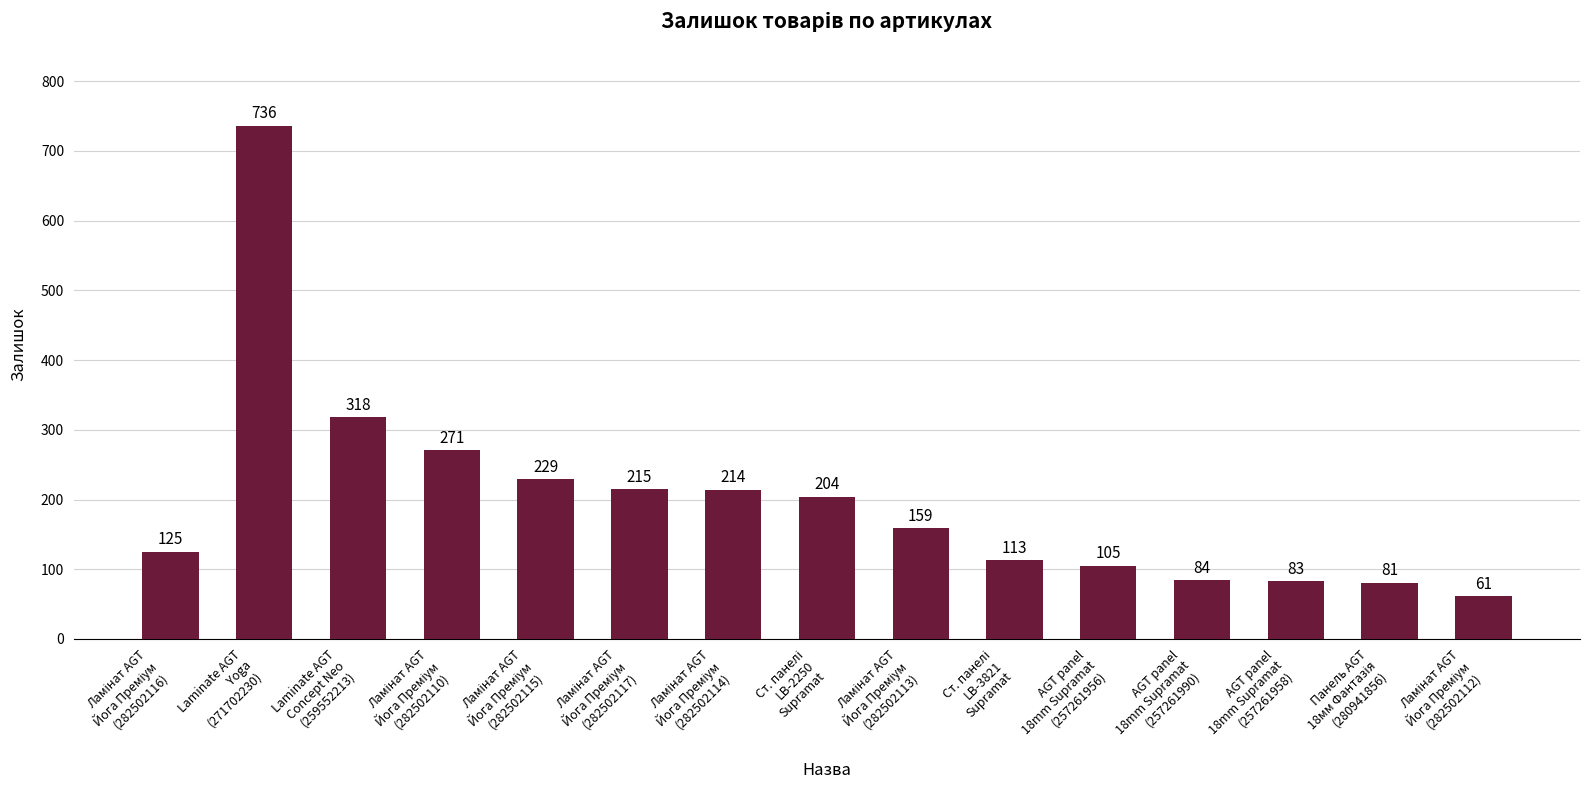

Reading left to right, list all the values displayed in this chart.

125	736	318	271	229	215	214	204	159	113	105	84	83	81	61